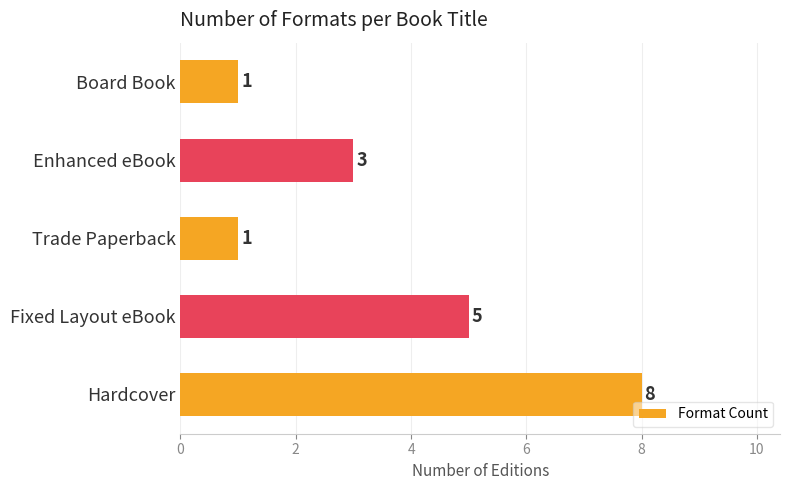

What is the greatest value displayed?

8